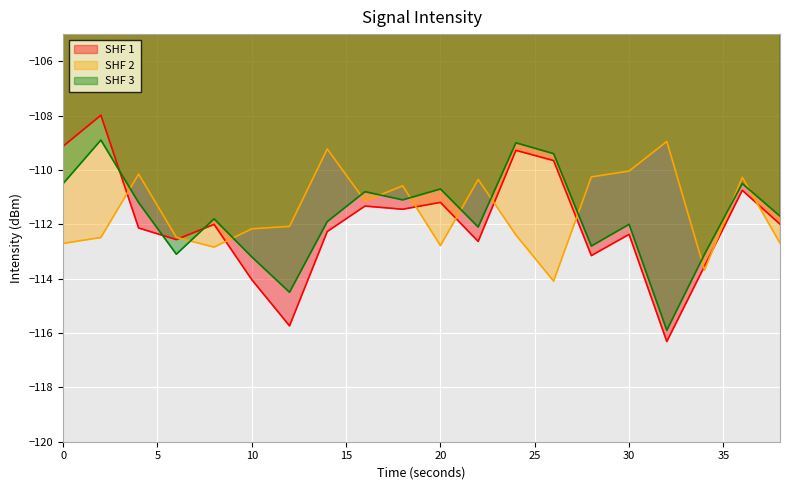

What is the difference between the SHF 2 values at 28 and 12?

1.8